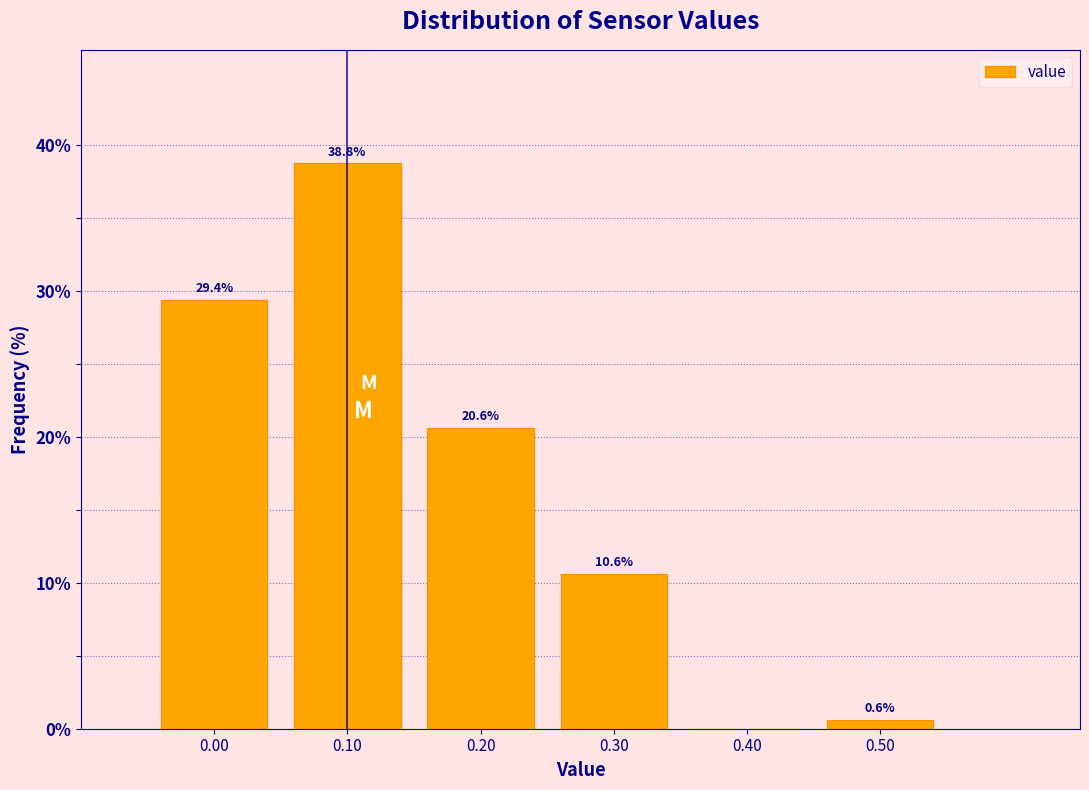

Over which range of the x-axis is the bar tallest?

0.05 to 0.15